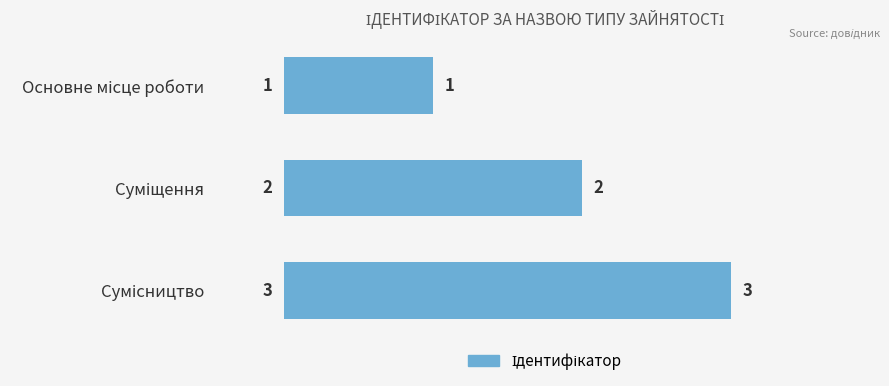

How many data points are less than 2?

1